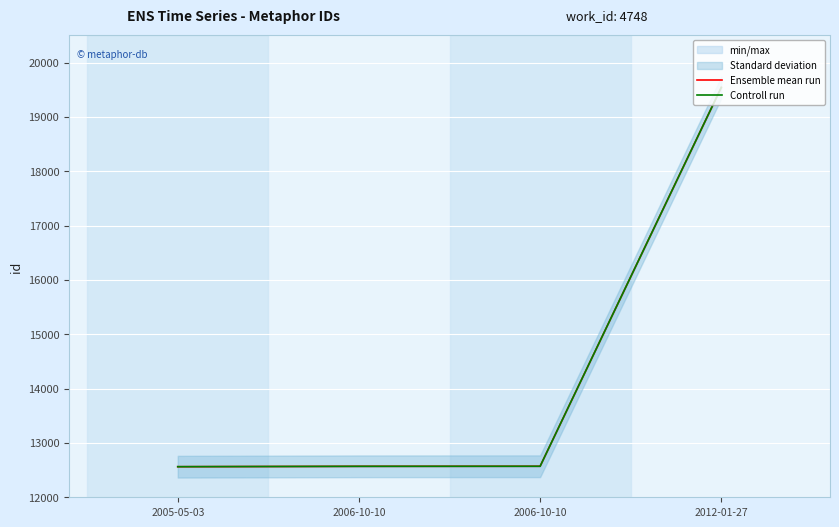

What are all the series names shown in the legend?

Ensemble mean run, Controll run